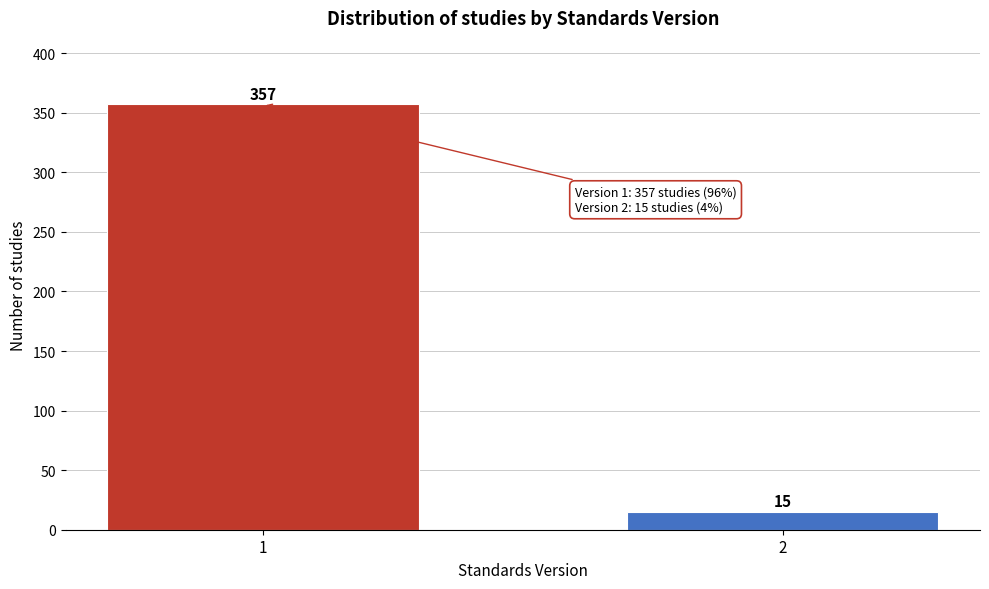

Reading left to right, what are all the values shown in this chart?

1=357	2=15